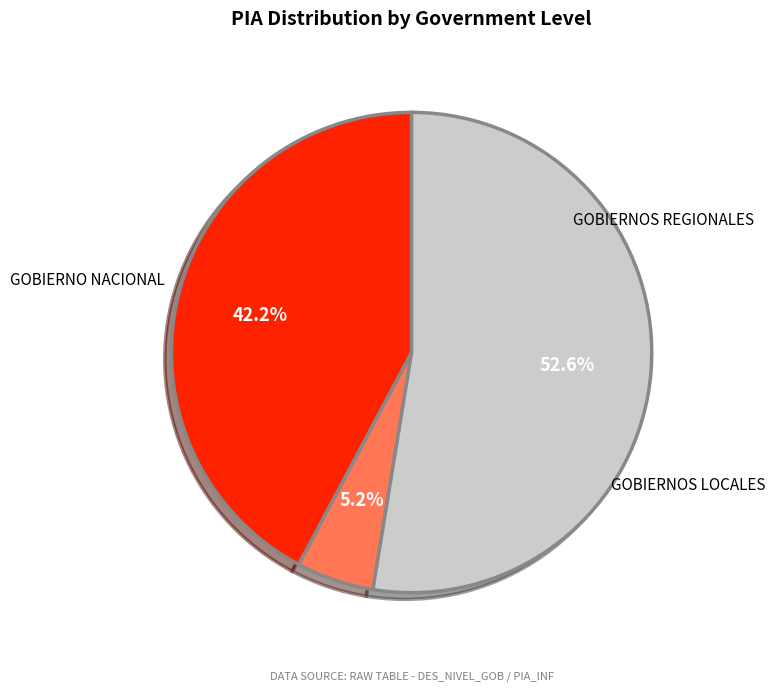

Which slice is the largest?

GOBIERNOS REGIONALES